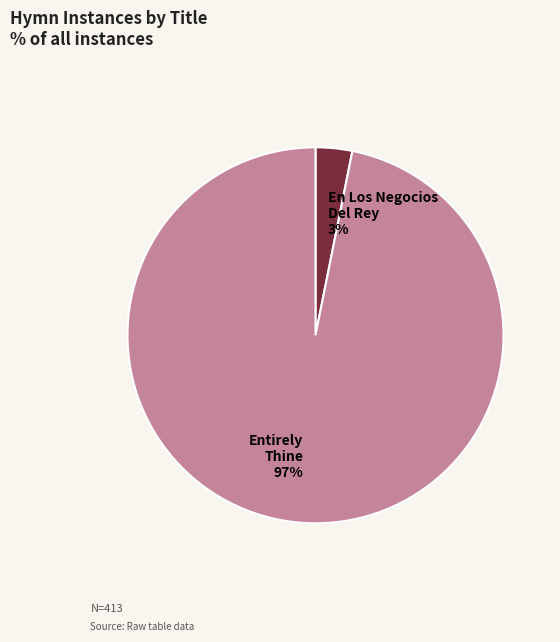

To the nearest percent, what is the average slice percentage?

50%